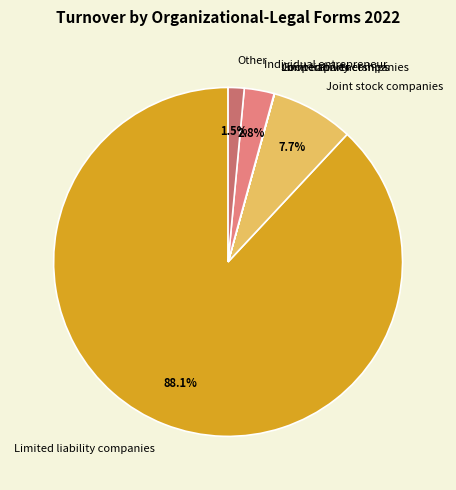

Do Other and Limited liability companies together represent more than half of the pie?

Yes